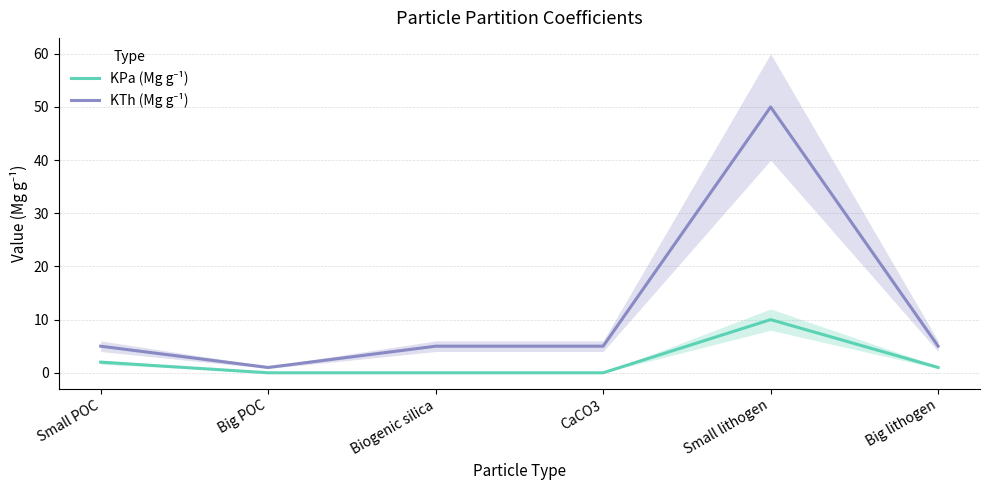

The value of KPa (Mg g⁻¹) at CaCO3 is 0. True or false?

True